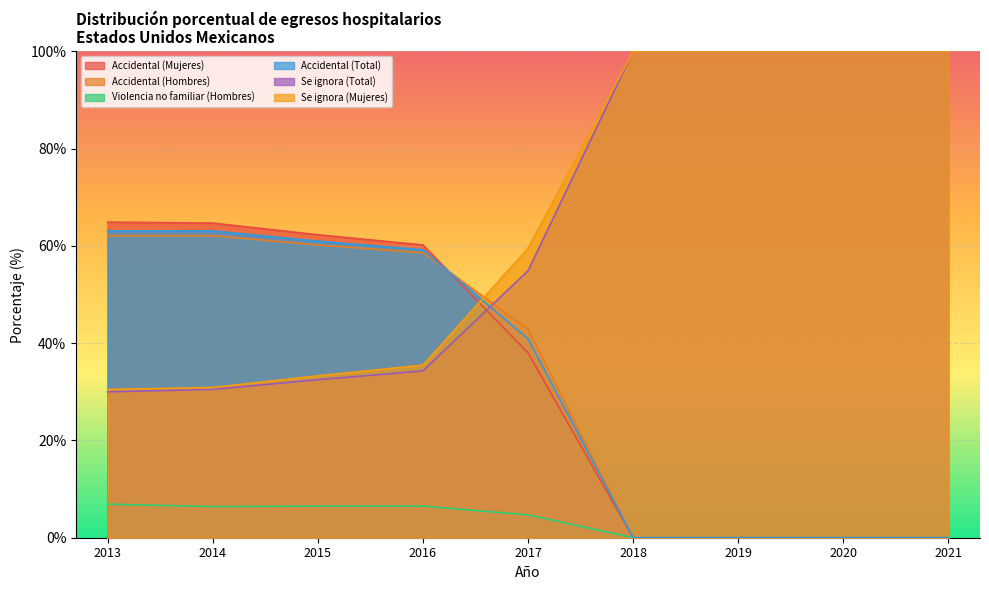

List the labels in order of Violencia no familiar (Hombres) value, smallest first.

2018, 2019, 2020, 2021, 2017, 2014, 2015, 2016, 2013